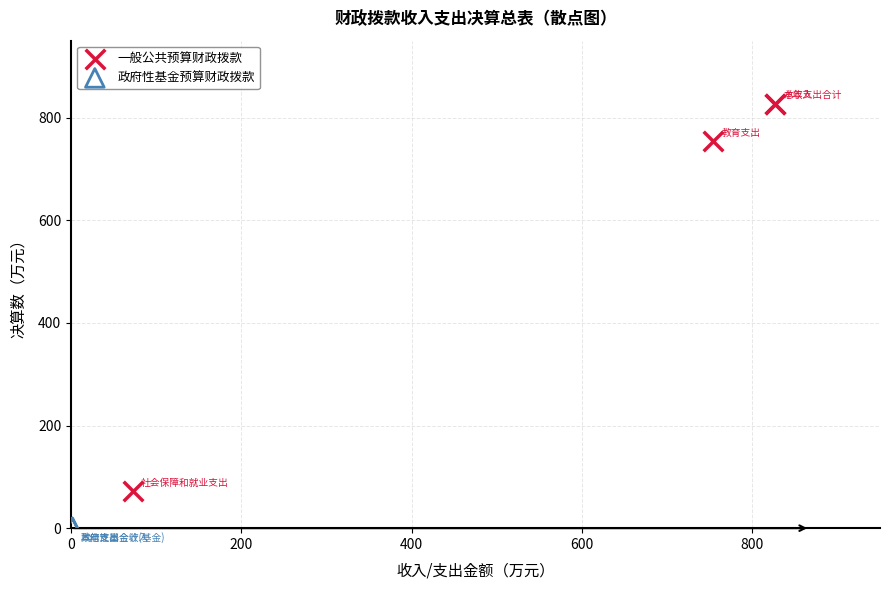

Which series contains the highest Y value?

一般公共预算财政拨款